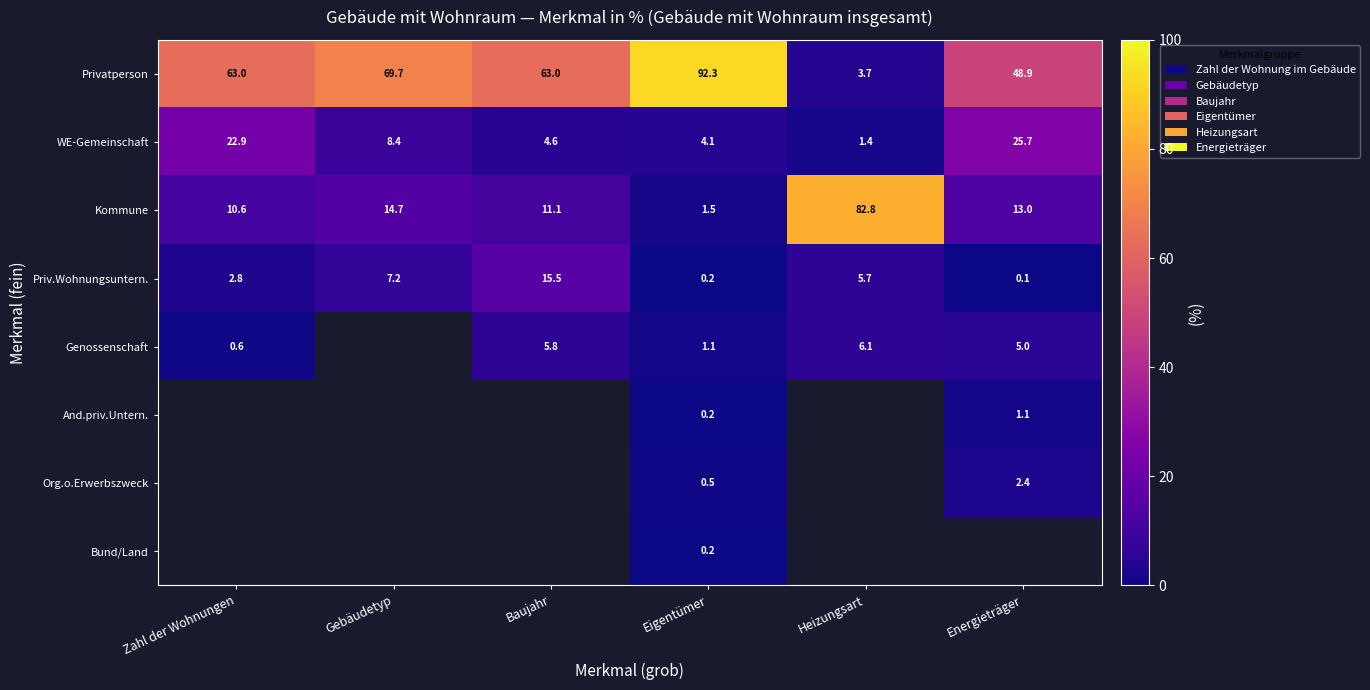

Which category has the highest value across all series?

Eigentümer